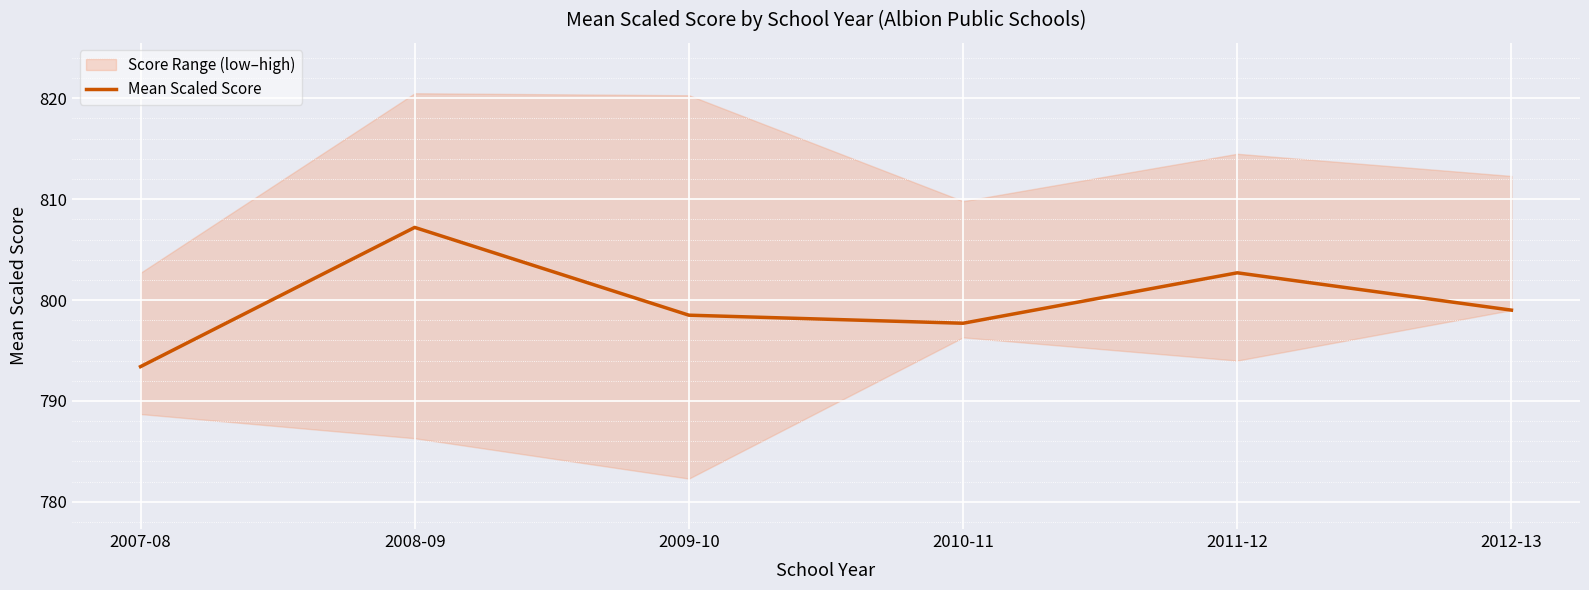

What is the change in value from 2009-10 to 2011-12?

+4.2